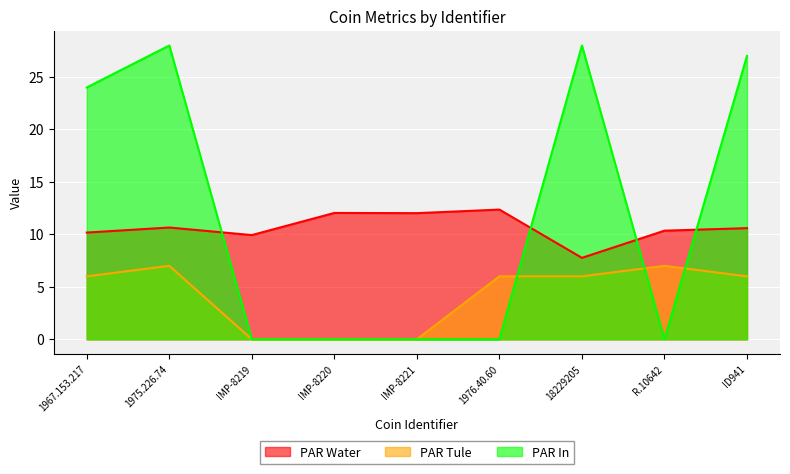

True or false: PAR Water has more than 0 interior local peaks.

True